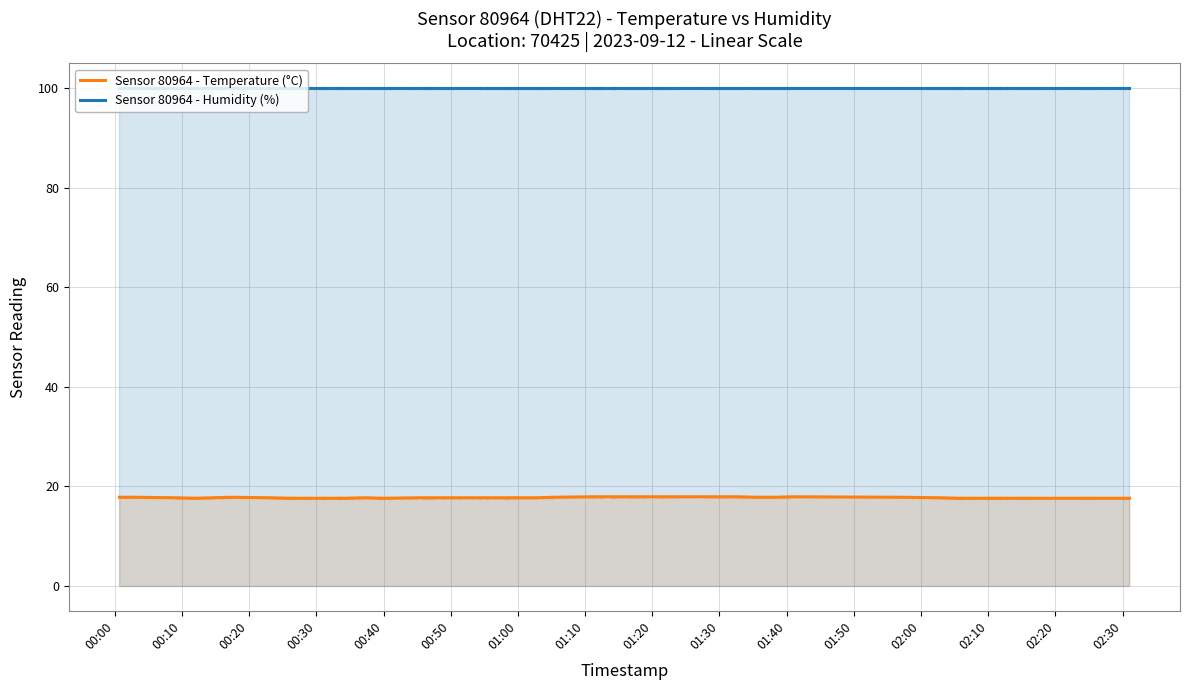

What is the highest value of the Sensor 80964 - Temperature (°C) series?

17.9